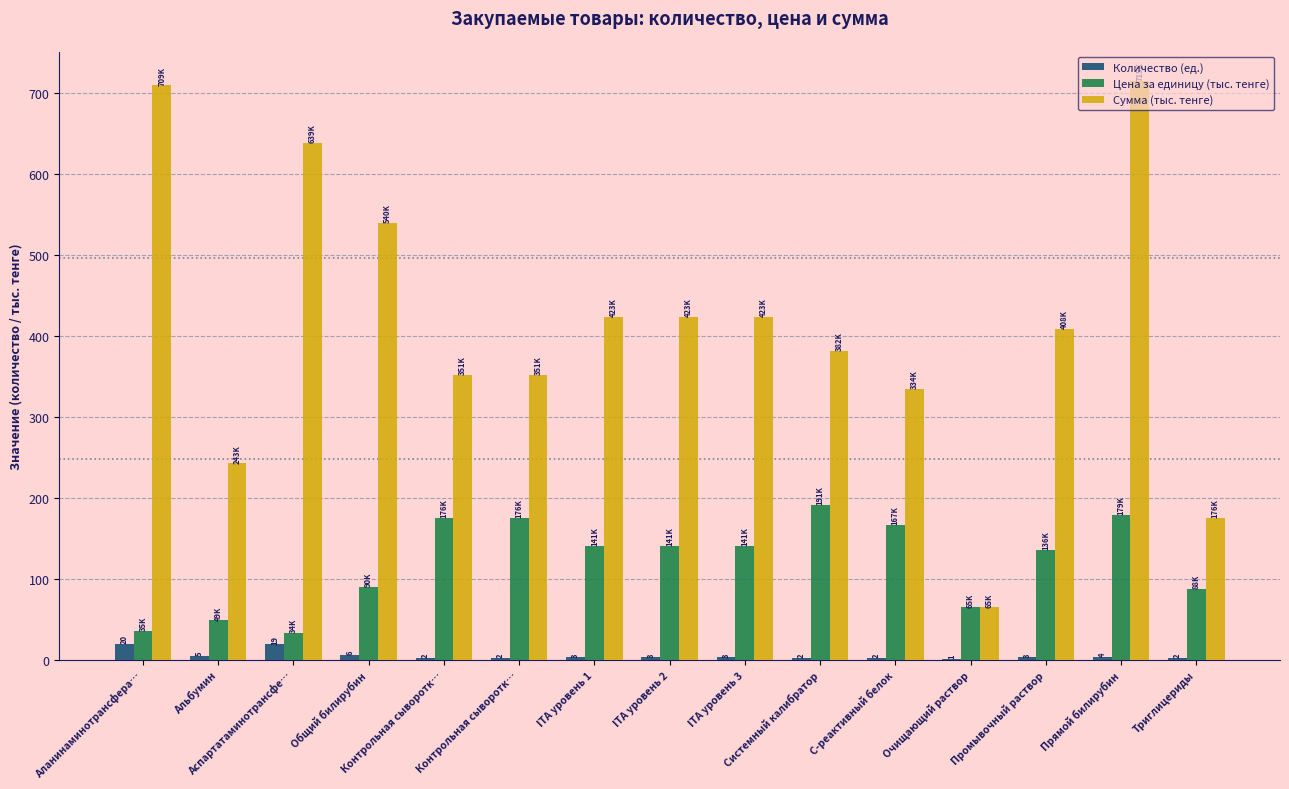

How many series are shown in this chart?

3